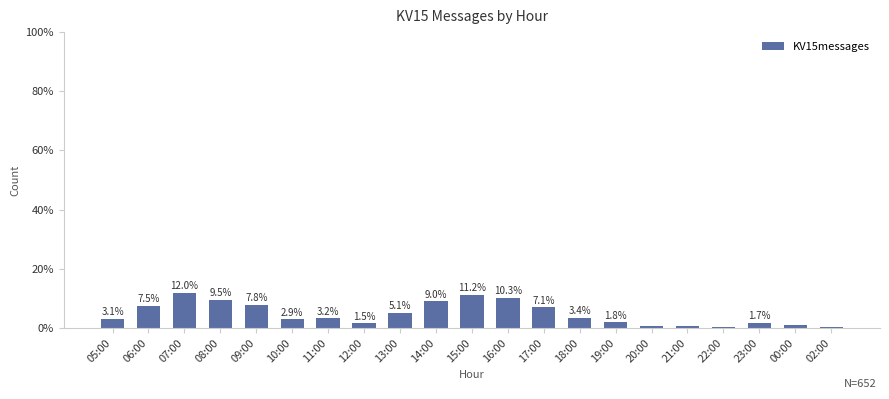

Where does the data first go above 3?

05:00